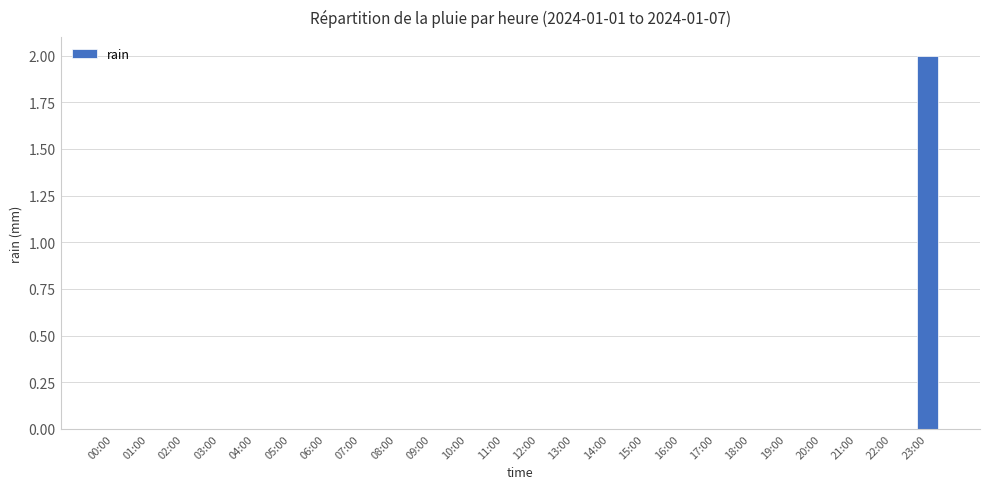

Is it true that the value at 11:00 is 1?

False